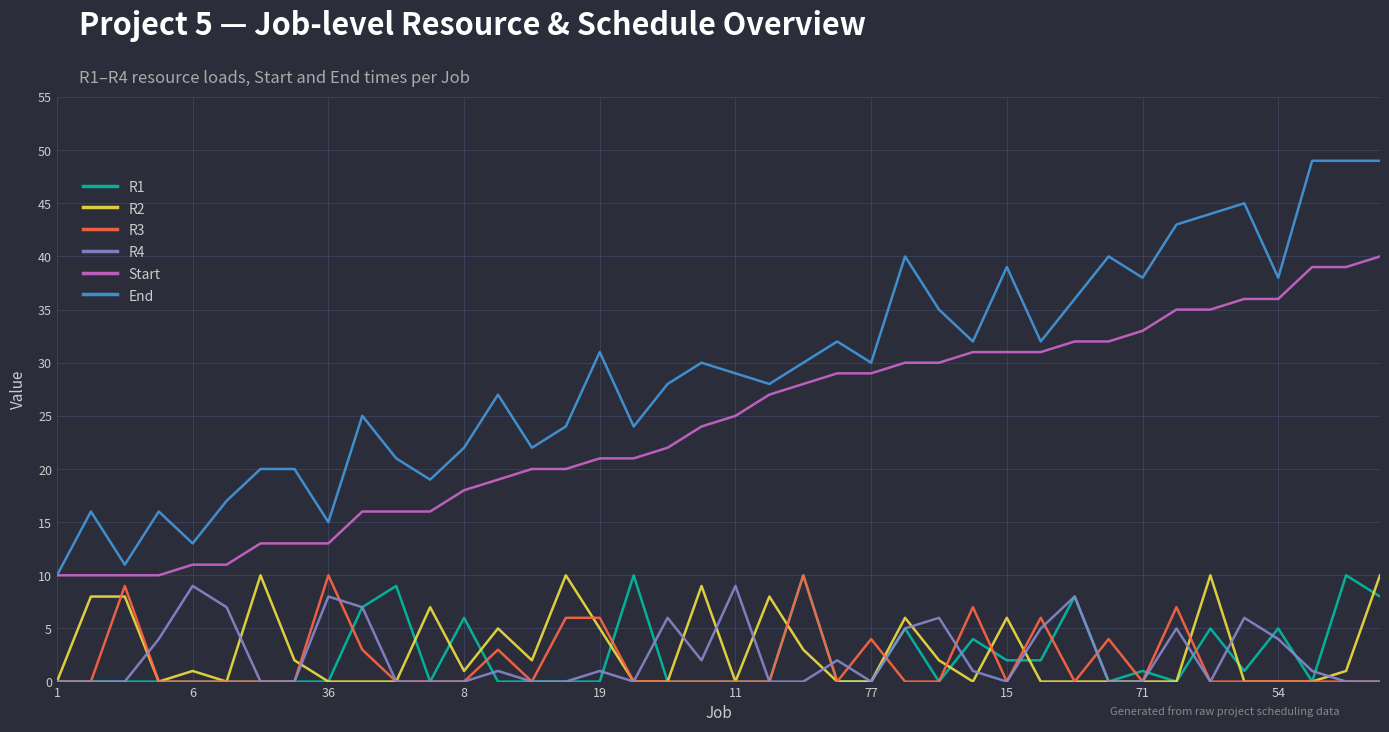

Which series has the largest range (max minus min)?

End